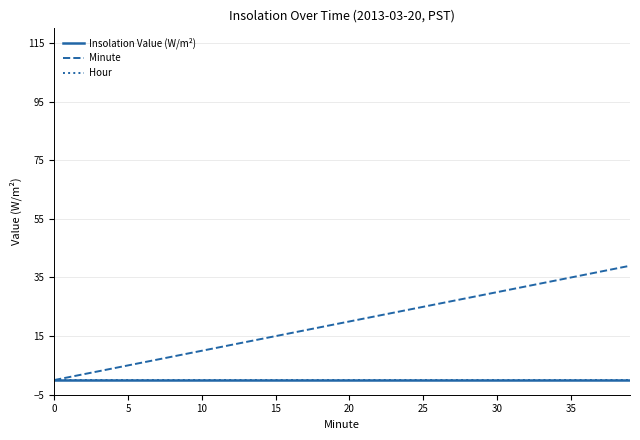

True or false: Hour and Minute cross at least once.

False